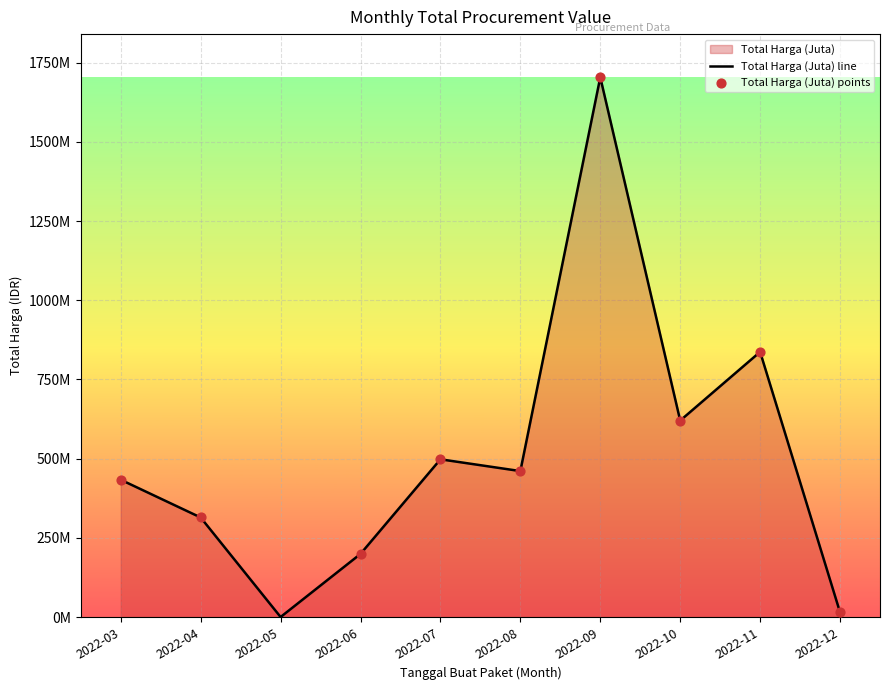

What is the ratio of the value at 2022-03 to the value at 2022-07?

0.9